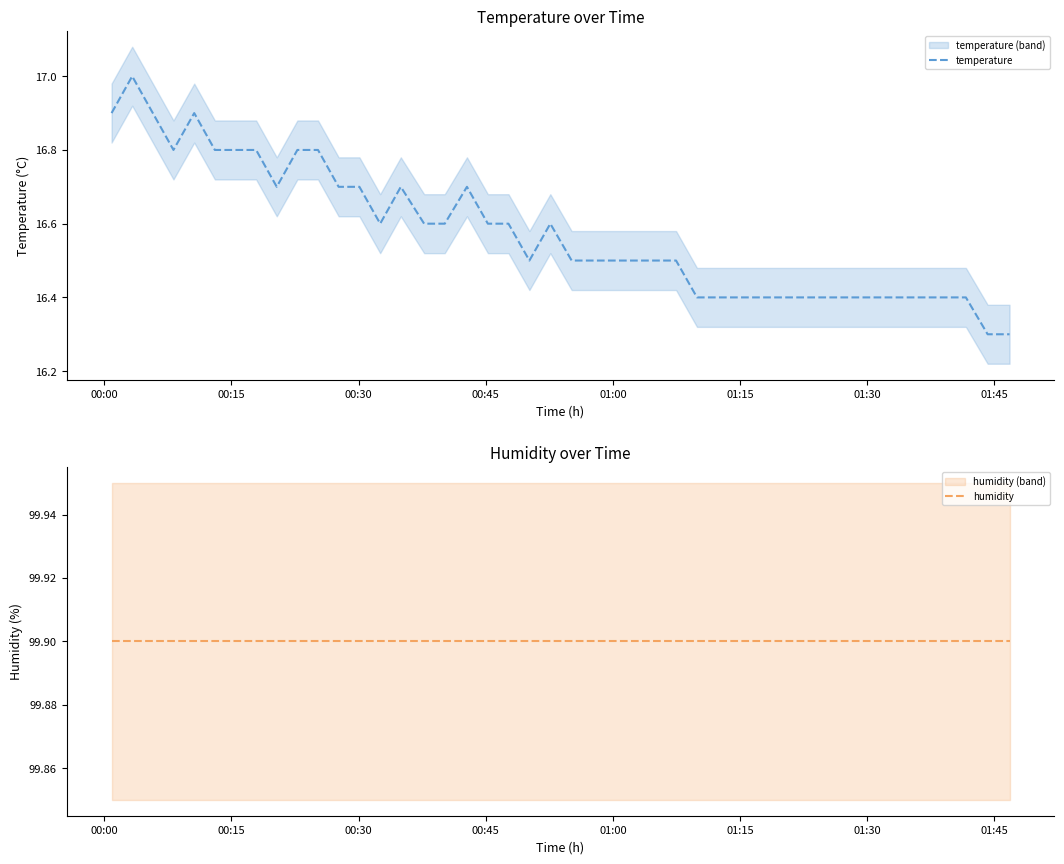

Reading right to left, transcribe all the data shown in this chart.

temperature: 16.3	16.3	16.4	16.4	16.4	16.4	16.4	16.4	16.4	16.4	16.4	16.4	16.5	16.5	16.5	16.5	16.5	16.5	16.6	16.5	16.6	16.6	16.7	16.6	16.6	16.7	16.6	16.7	16.7	16.8	16.8	16.7	16.8	16.8	16.8	16.9	16.8	16.9	17.0	16.9
humidity: 99.9	99.9	99.9	99.9	99.9	99.9	99.9	99.9	99.9	99.9	99.9	99.9	99.9	99.9	99.9	99.9	99.9	99.9	99.9	99.9	99.9	99.9	99.9	99.9	99.9	99.9	99.9	99.9	99.9	99.9	99.9	99.9	99.9	99.9	99.9	99.9	99.9	99.9	99.9	99.9